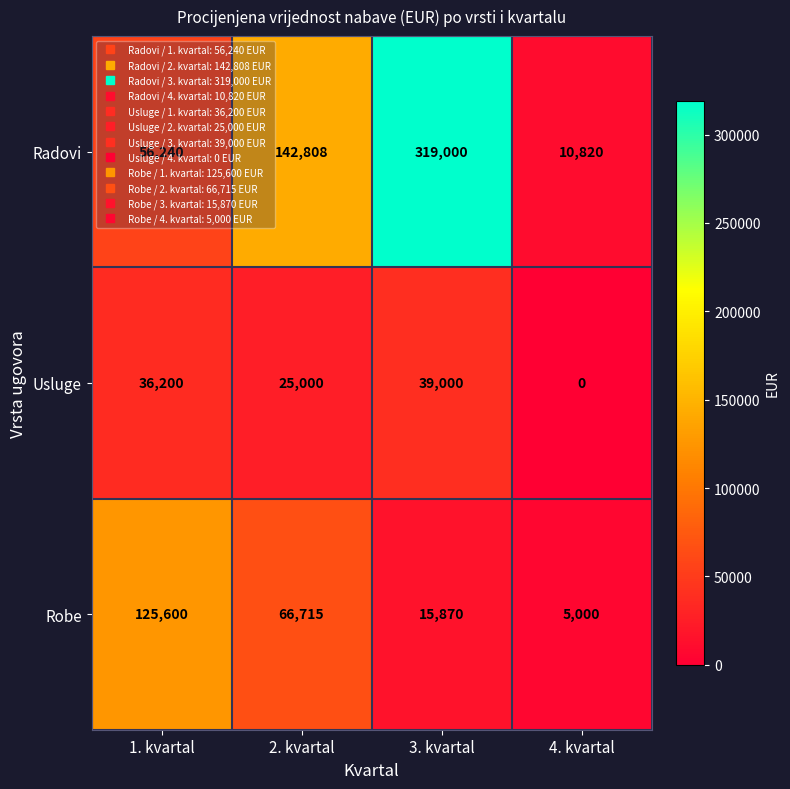

At which category is the sum across all series the highest?

3. kvartal